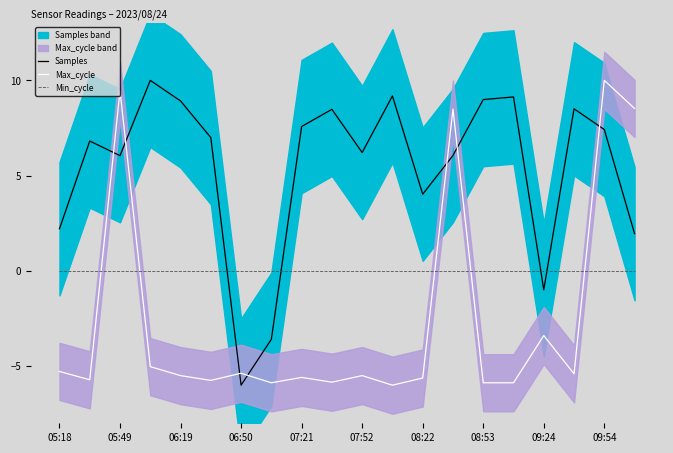

How many series are shown in this chart?

3